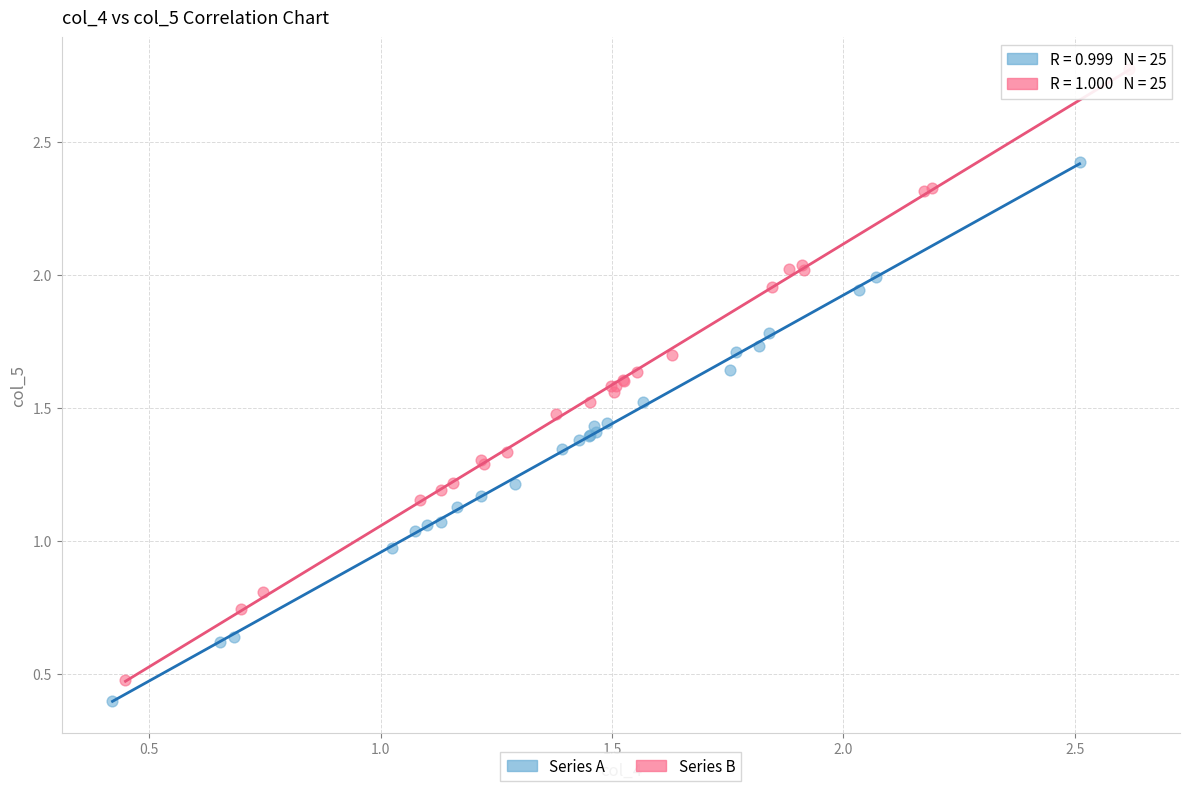

Which series has the largest Y range (max minus min)?

Series B